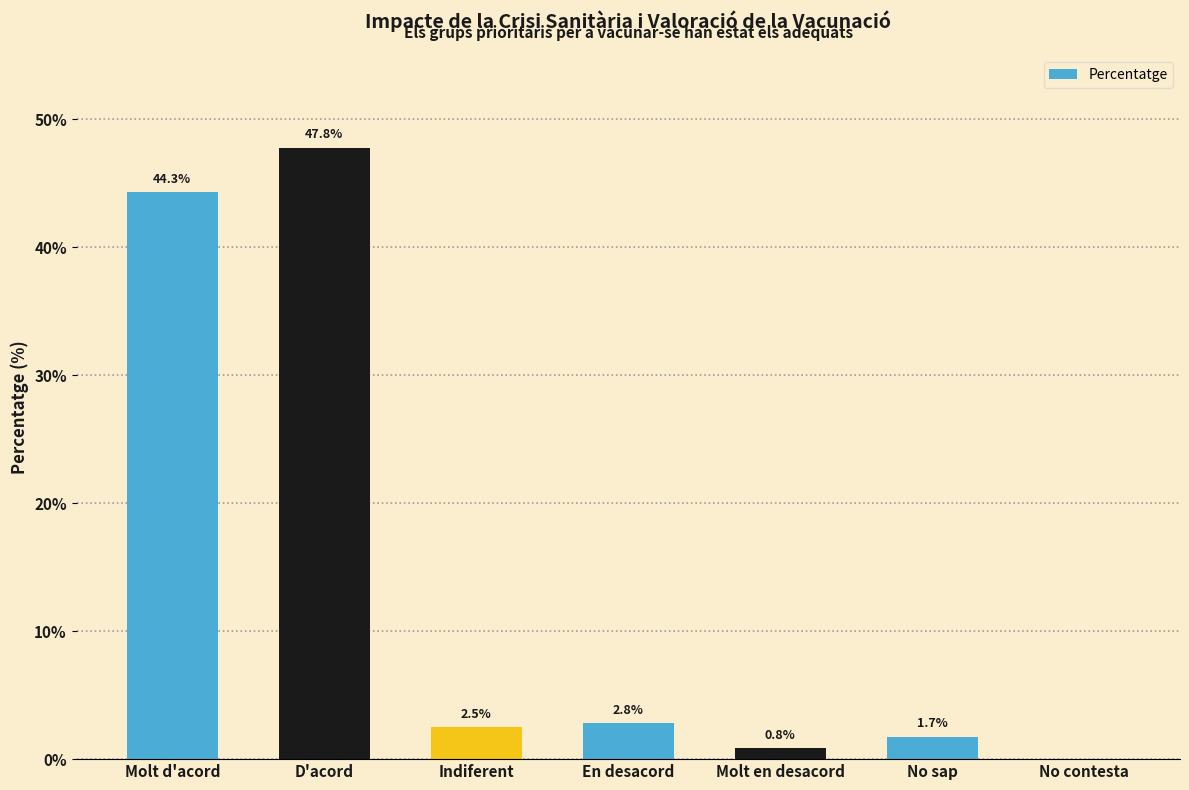

What is the change in value from Molt en desacord to No sap?

+0.9